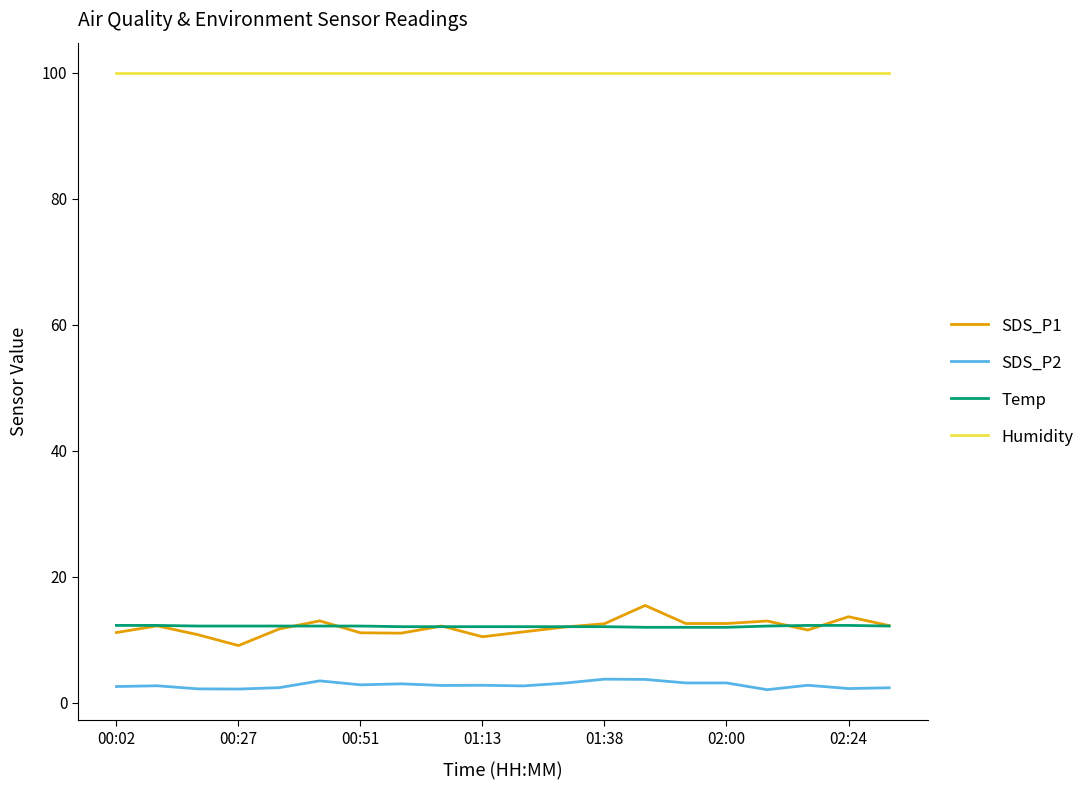

What is the average value of the SDS_P1 series?

12.0